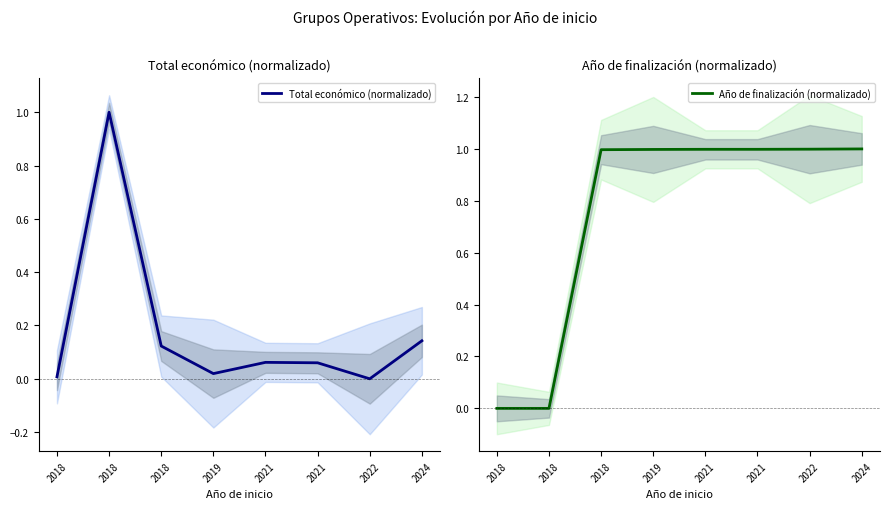

At which category does Total económico (normalizado) reach its first local valley?

2019